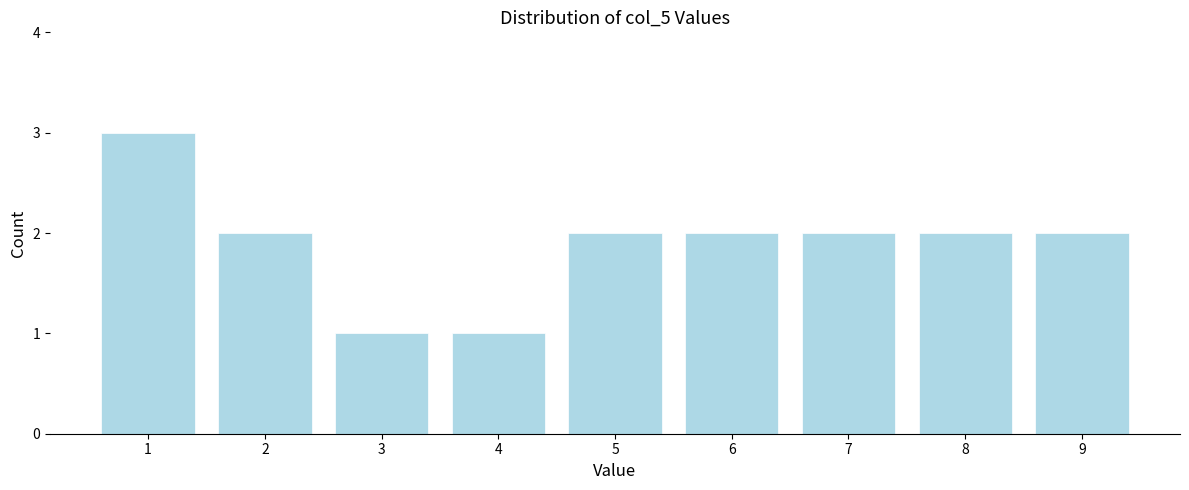

Reading left to right, transcribe this chart: for each bar, give the range it covers on the x-axis and its height. The values are not printed on the chart, so give them approximately, as read against the axis.

0.5 to 1.5: 3
1.5 to 2.5: 2
2.5 to 3.5: 1
3.5 to 4.5: 1
4.5 to 5.5: 2
5.5 to 6.5: 2
6.5 to 7.5: 2
7.5 to 8.5: 2
8.5 to 9.5: 2